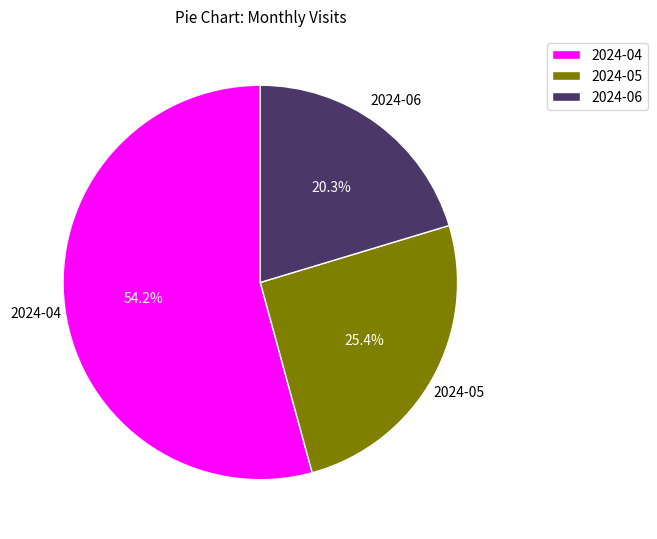

Is 2024-04 the majority of the pie?

Yes